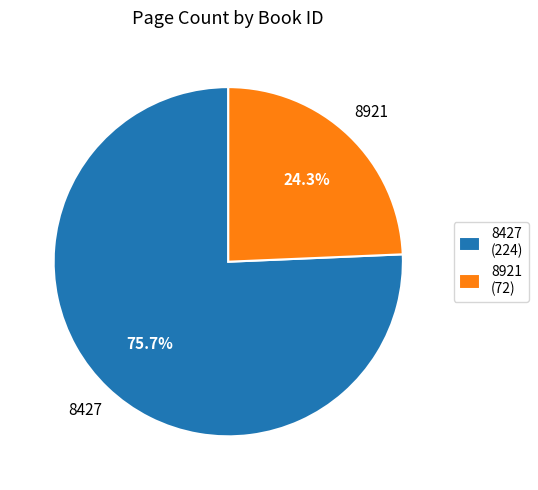

To the nearest percent, what is the average slice percentage?

50%